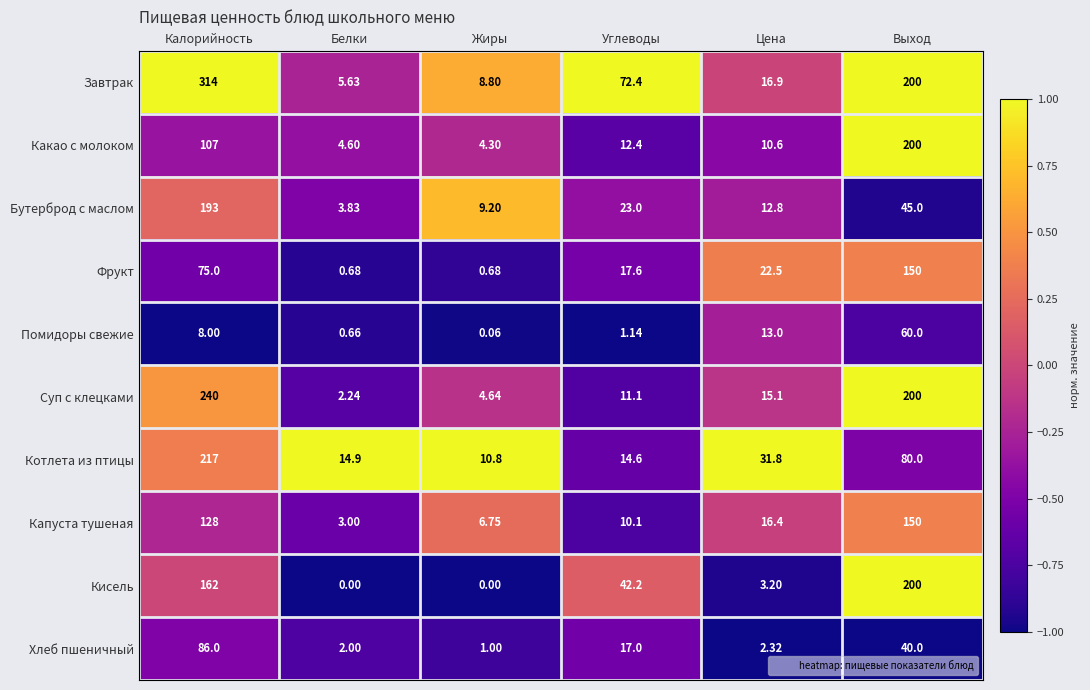

At which label does Помидоры свежие reach its peak?

Выход